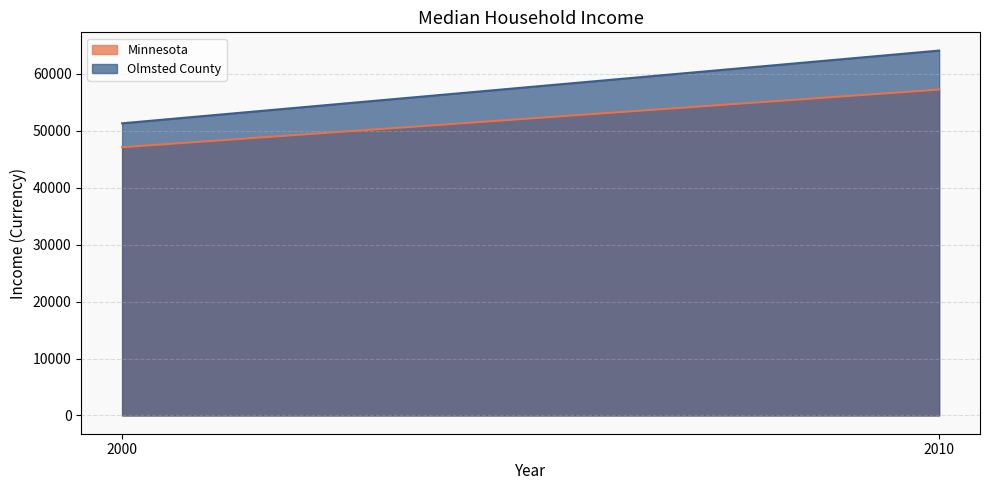

How many series are shown in this chart?

2